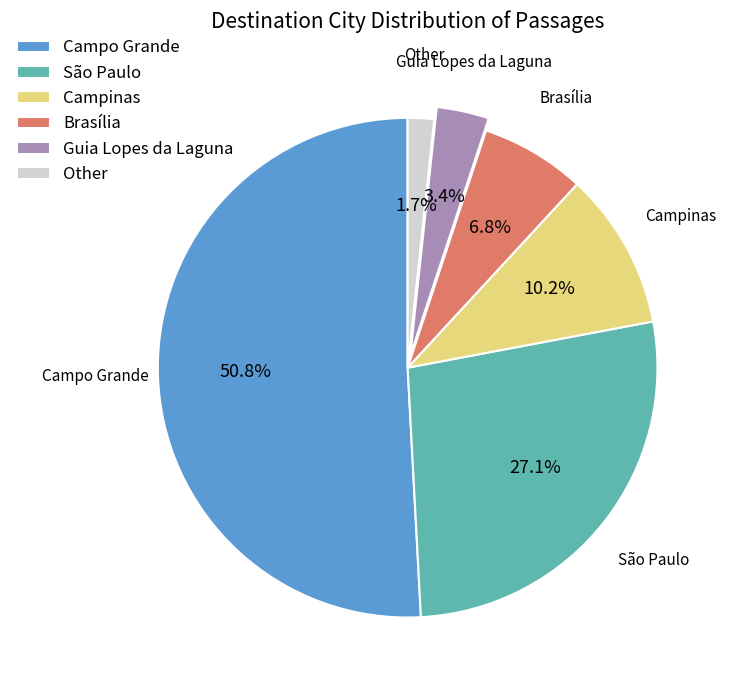

Between Brasília and Other, which is larger?

Brasília